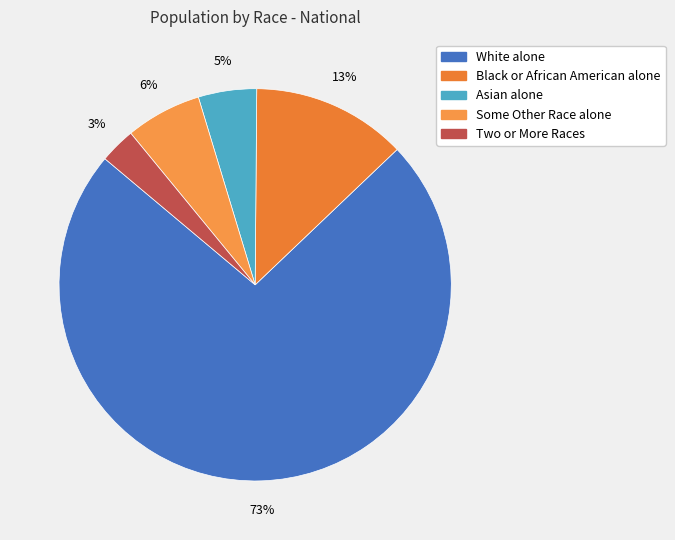

Which category has the smallest portion of the pie?

Two or More Races